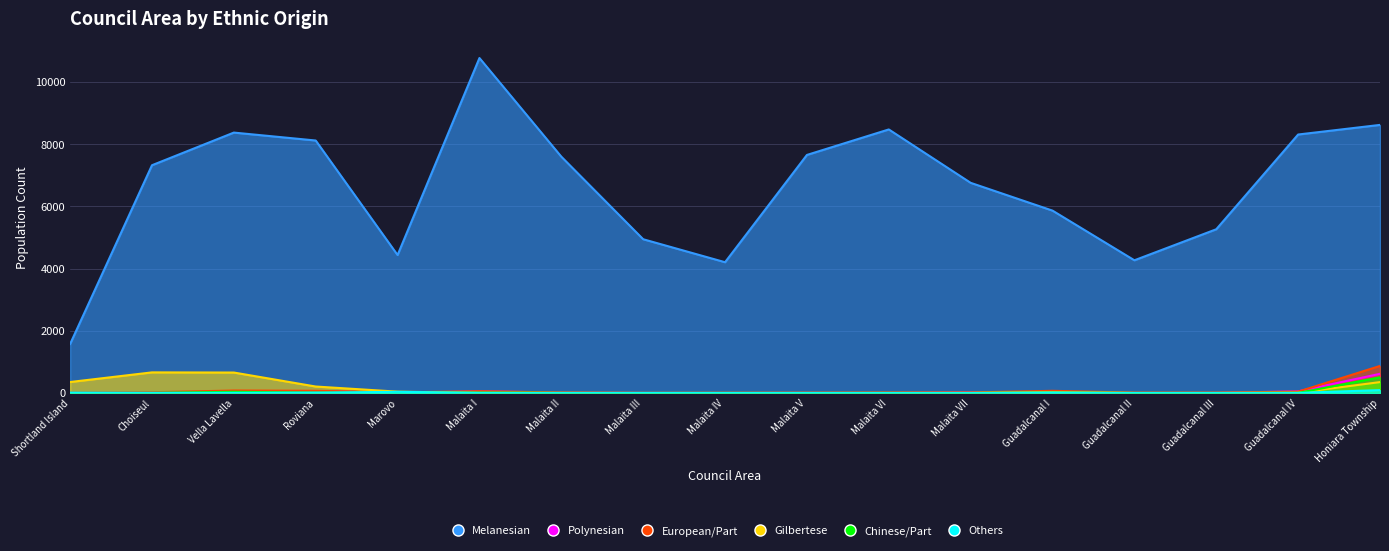

What is the difference between the highest and lowest values at Malaita V?

7655